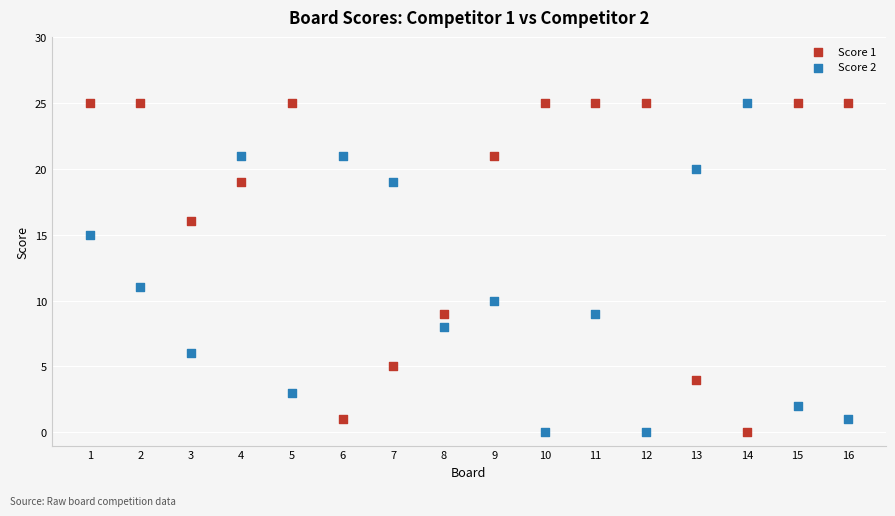

What is the X range (max minus min) for the scatter plot?

15